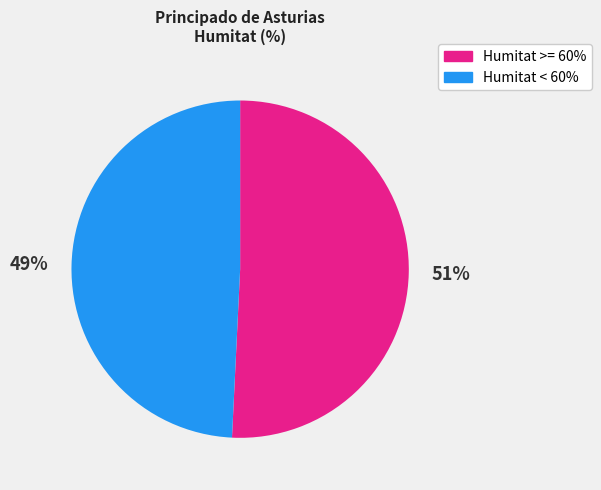

Is there a majority slice in this chart?

Yes